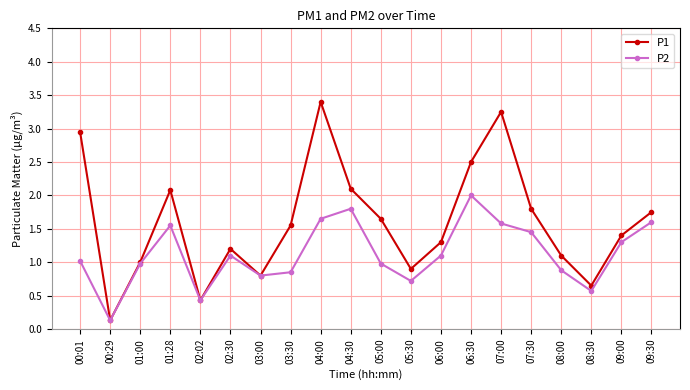

The value of P2 at 02:30 is 0.7. True or false?

False